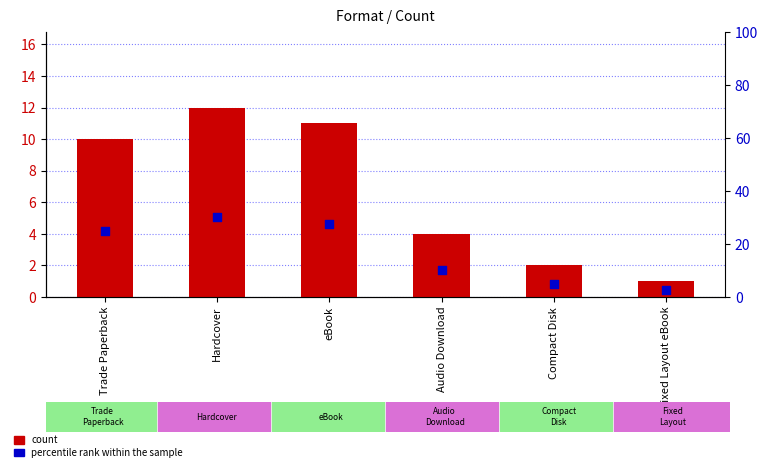

At how many categories does at least one series exceed 25?

2